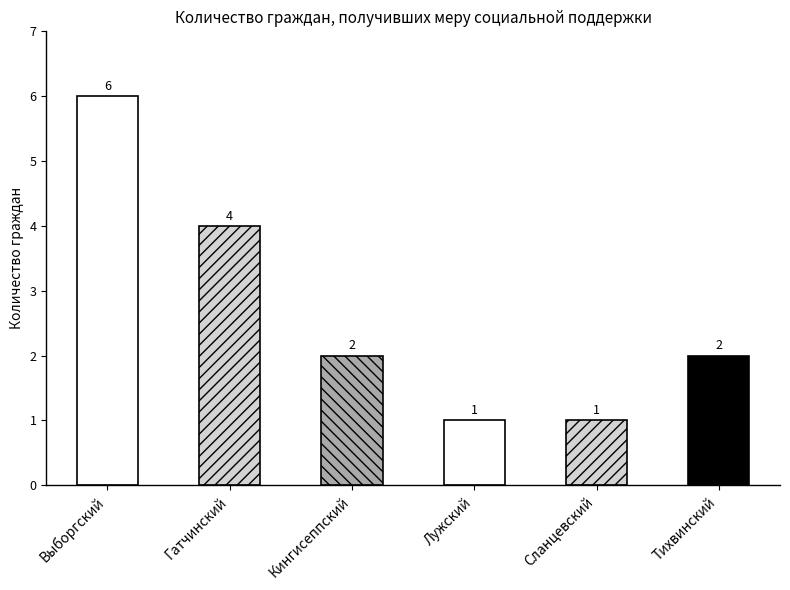

What is the value of the 5th bar from the left?

1